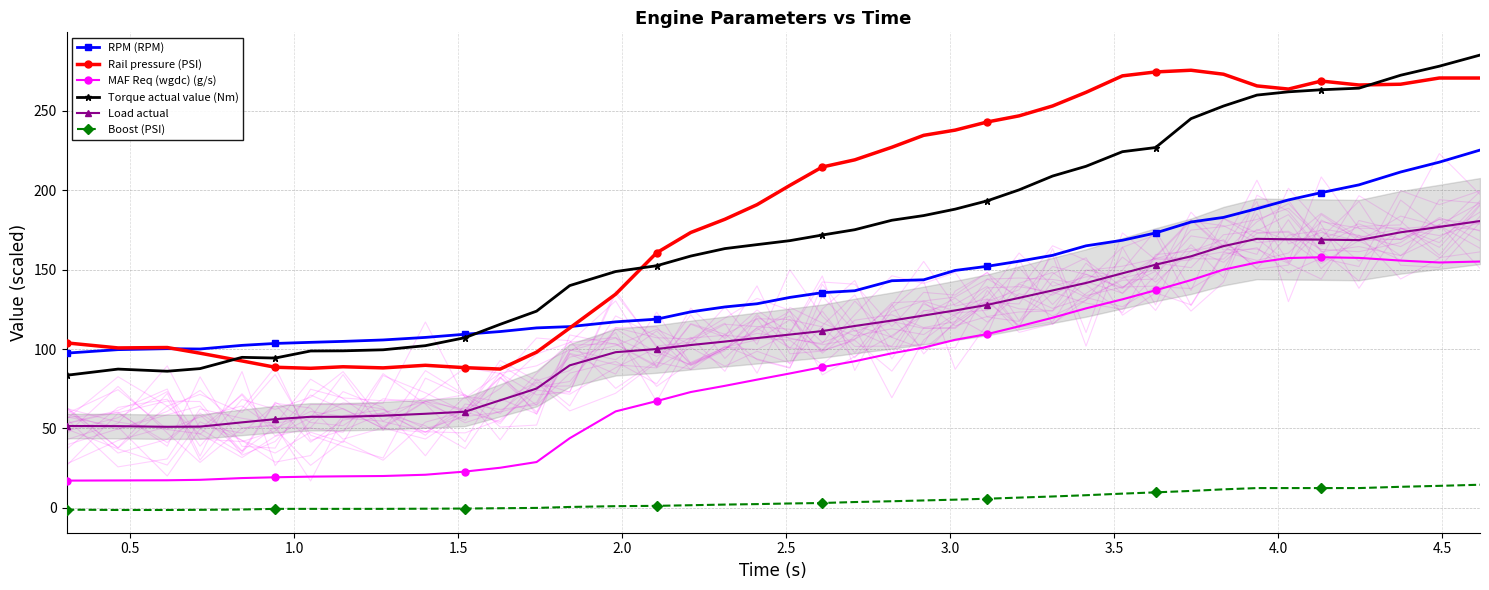

True or false: MAF Req (wgdc) (g/s) and Load actual cross at least once.

False